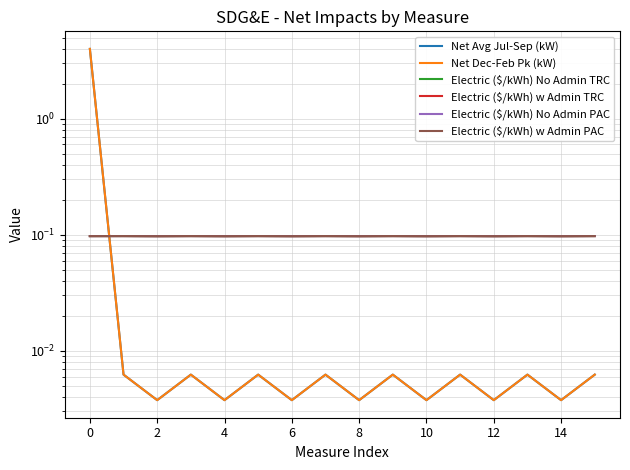

Is the value of Net Avg Jul-Sep (kW) at 15 greater than the value of Electric ($/kWh) No Admin TRC at 16?

No